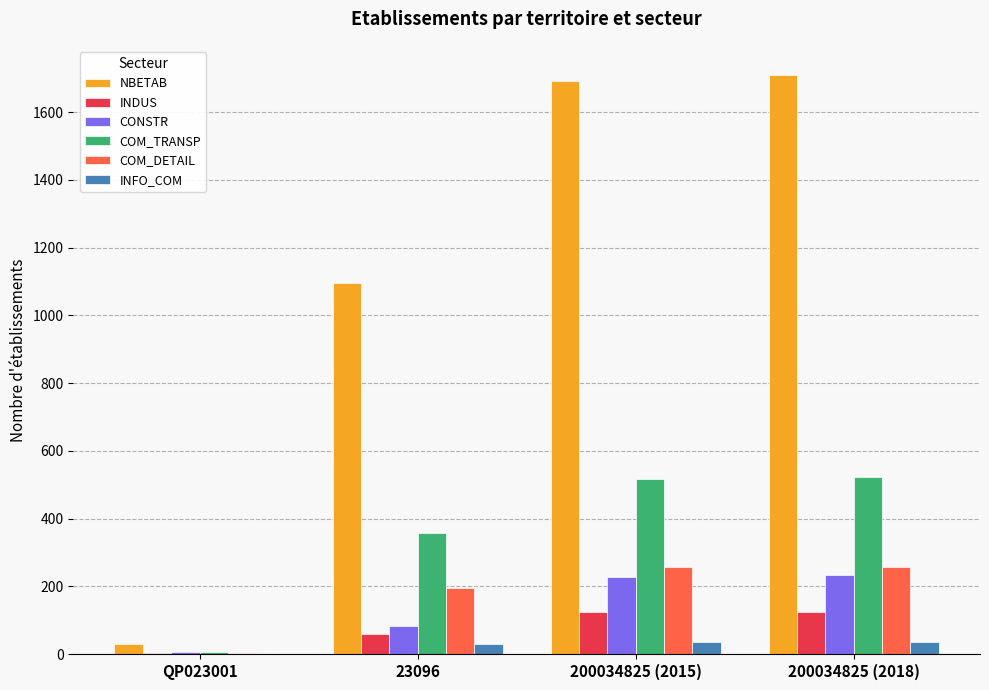

What is the difference between the COM_DETAIL values at QP023001 and 200034825 (2015)?

254